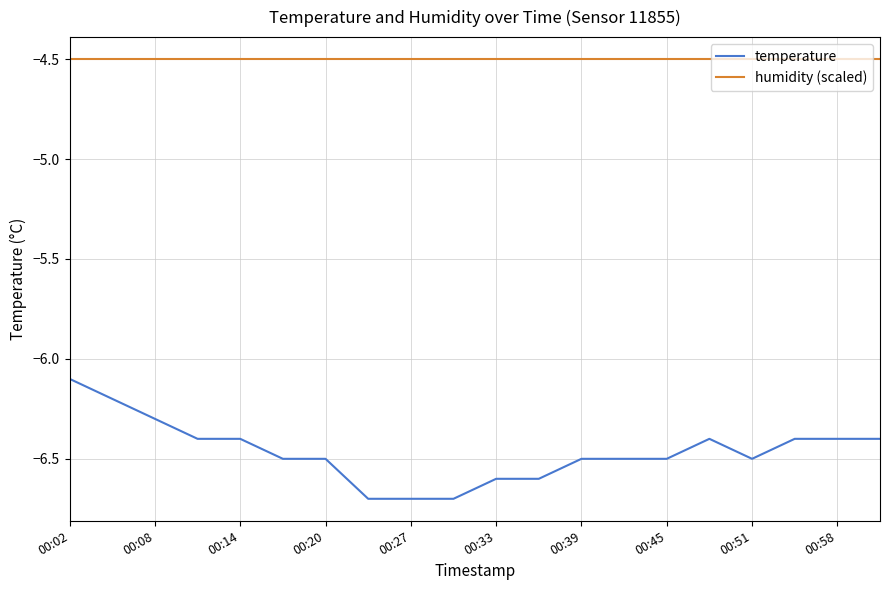

Which series has the widest spread of values?

temperature